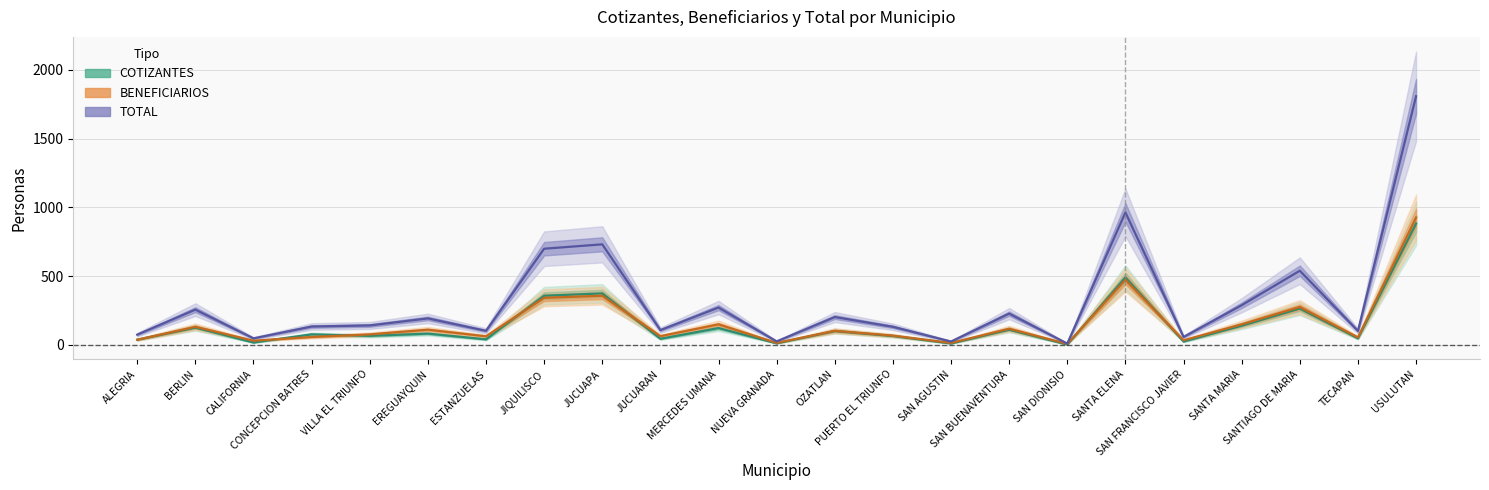

Which series has the widest spread of values?

TOTAL